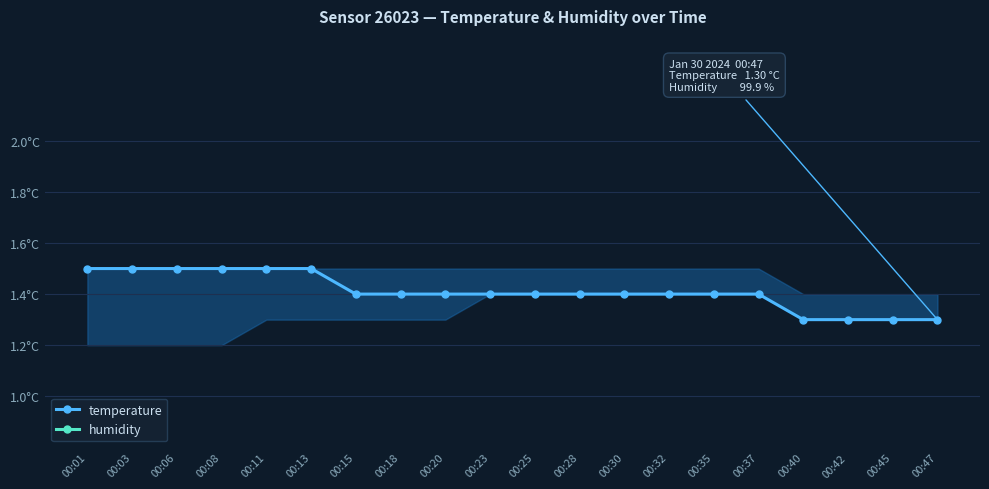

How many categories are shown in the chart?

20